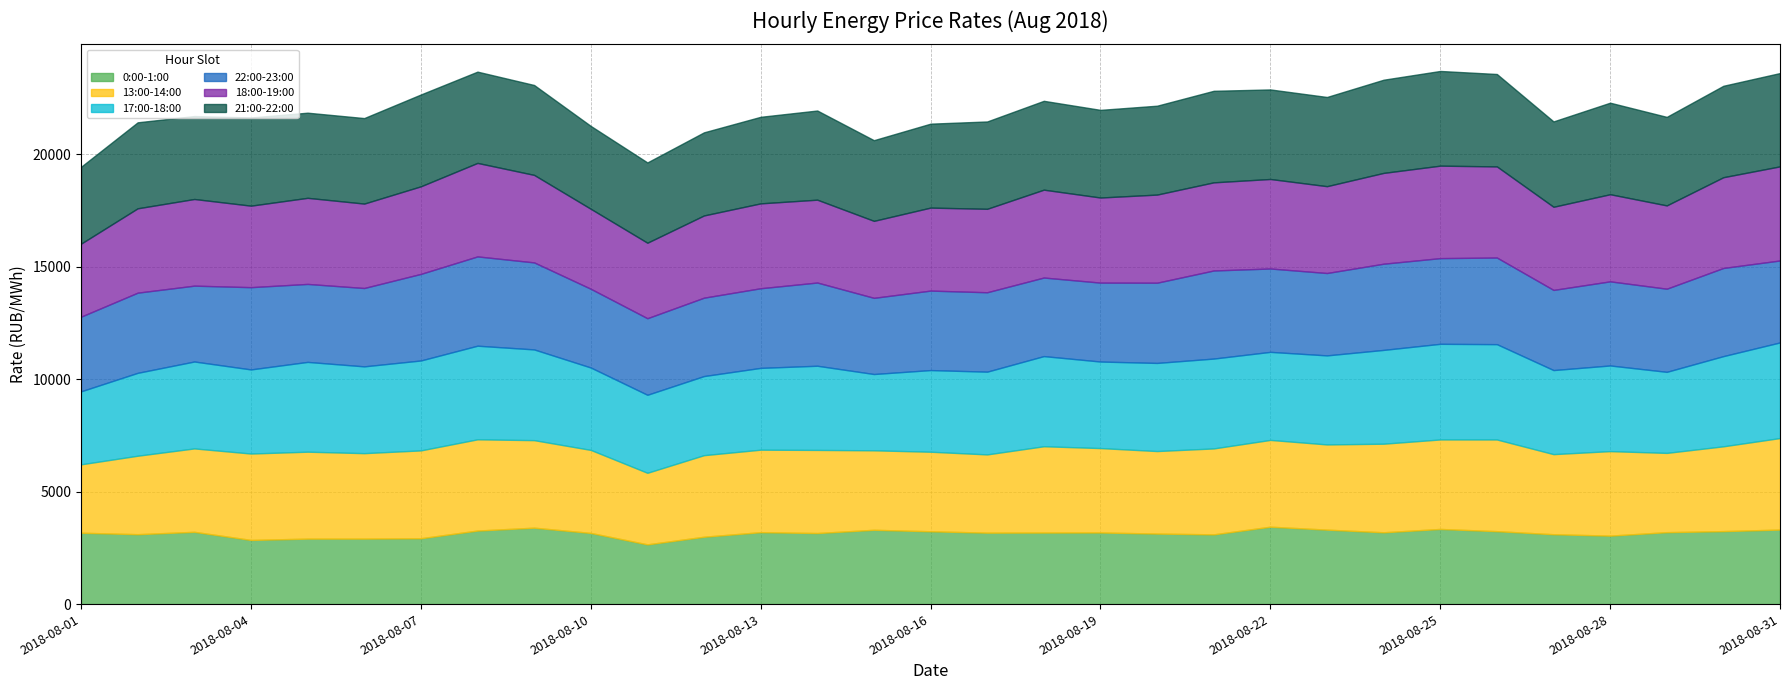

What is the difference between the highest and lowest values at 2018-08-23?

655.6